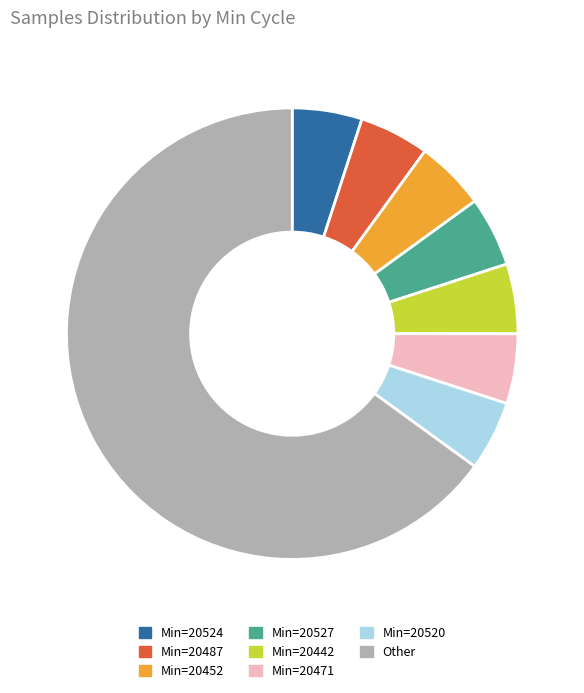

True or false: Other accounts for 65% of the total.

True